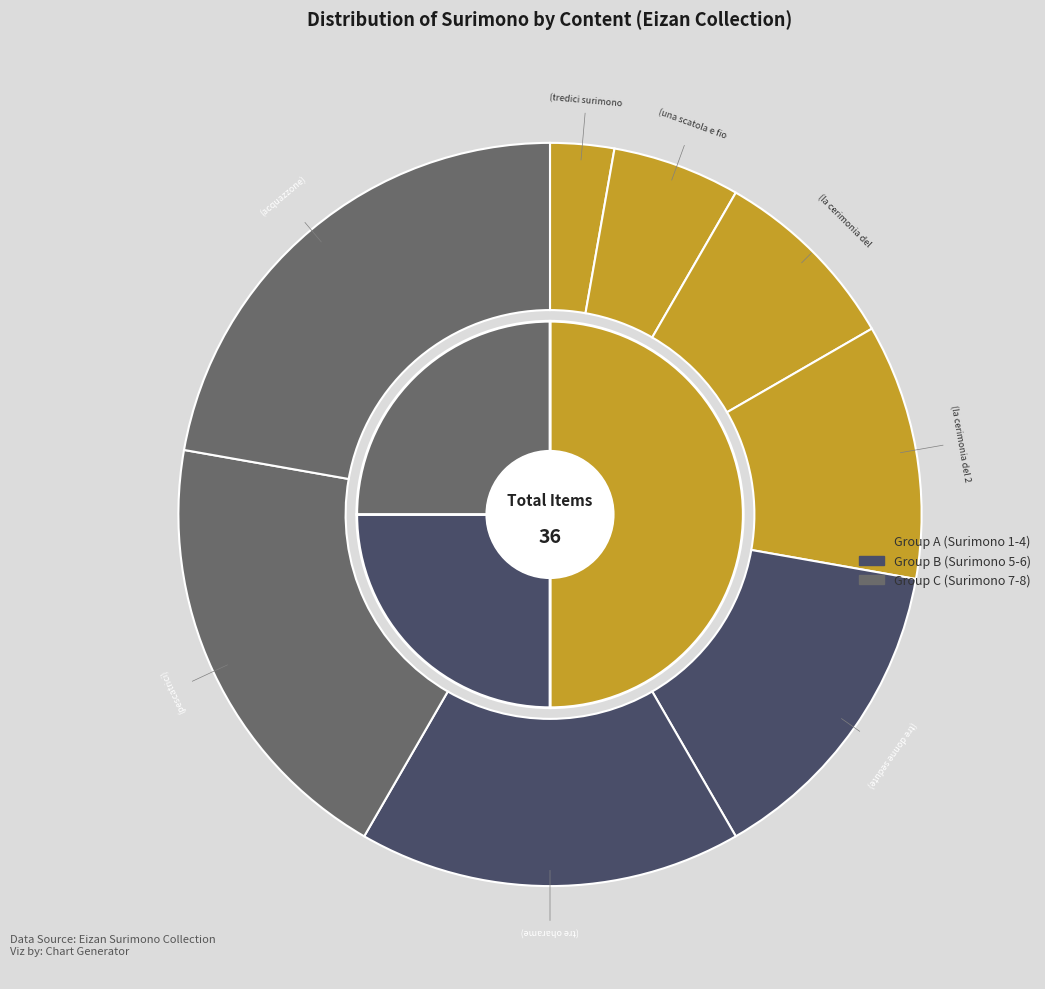

To the nearest percent, what is the combined percentage of (tre donne sedute) and (una scatola e fio?

19%